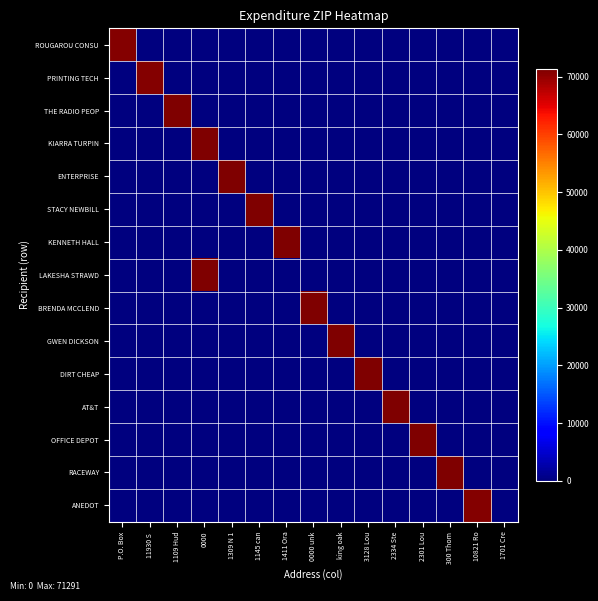

Which series has the widest spread of values?

RACEWAY